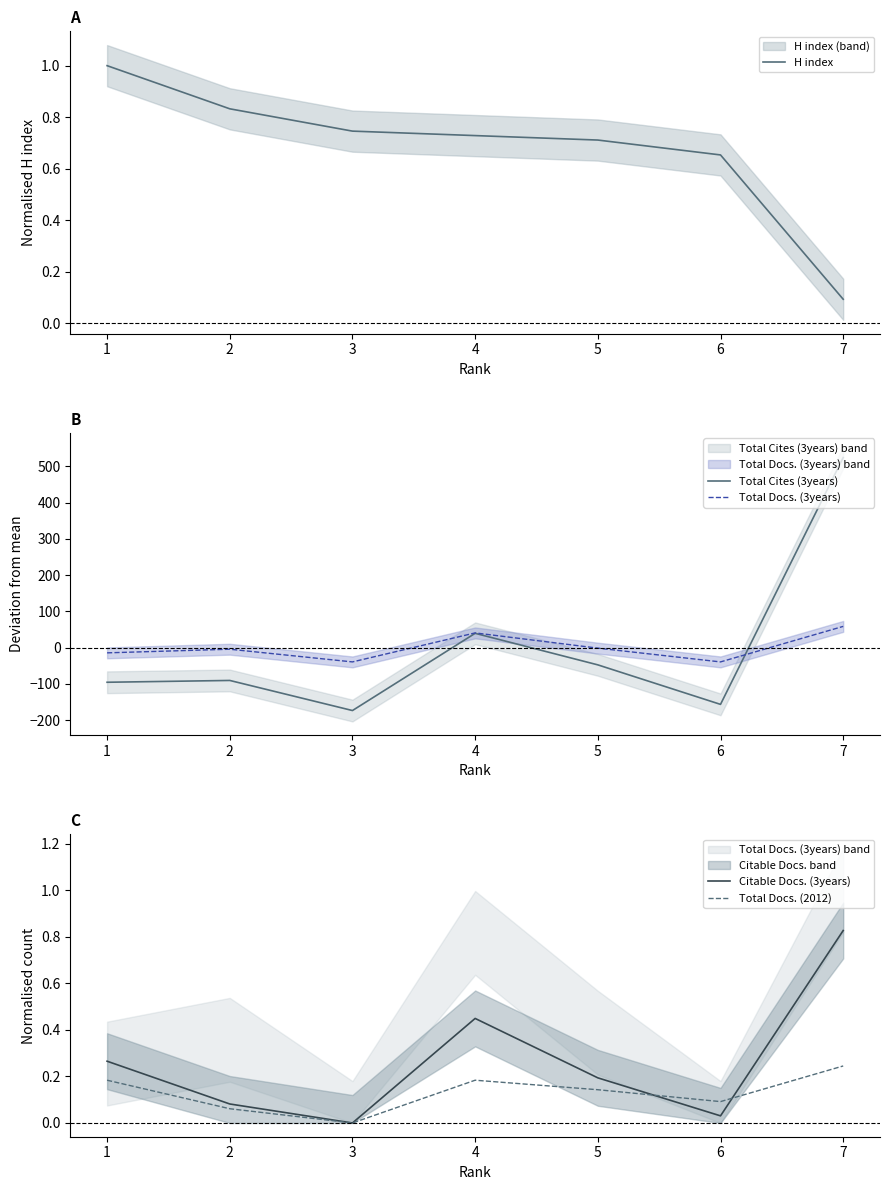

How many data points in Total Cites (3years) are above -90?

3